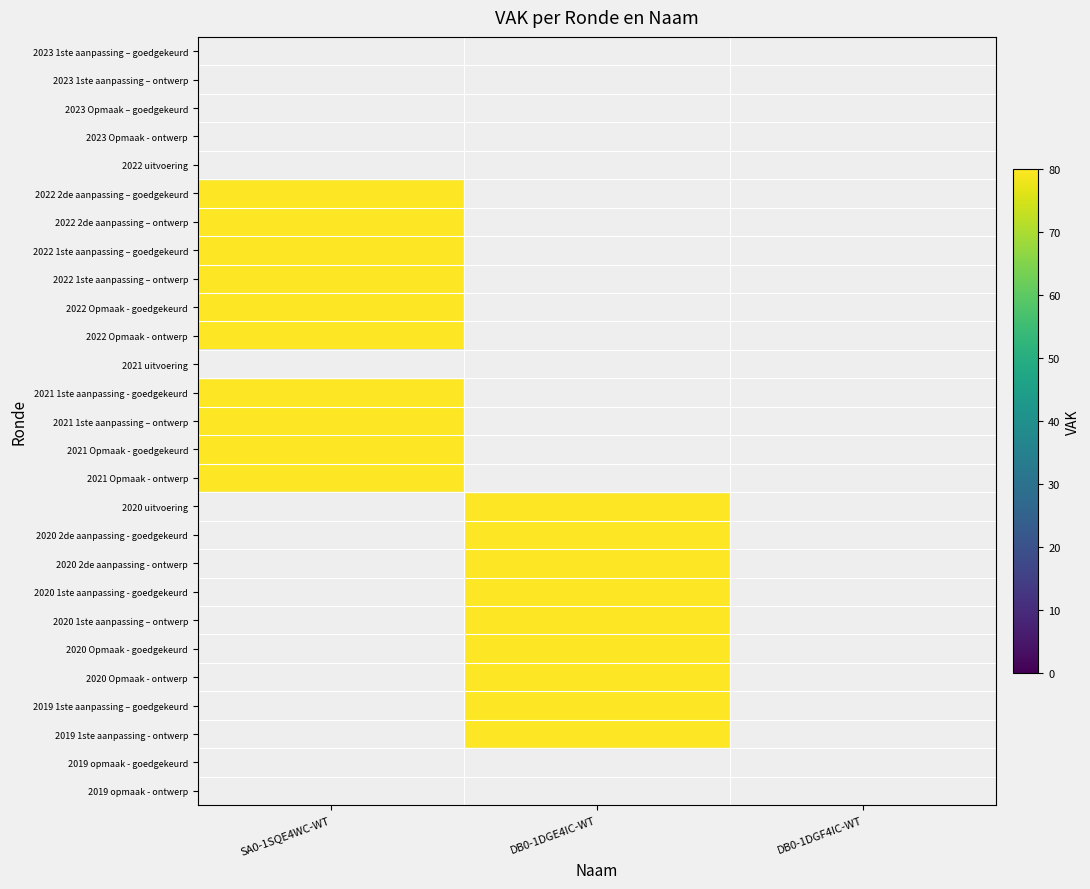

What is the maximum value shown in the chart?

80